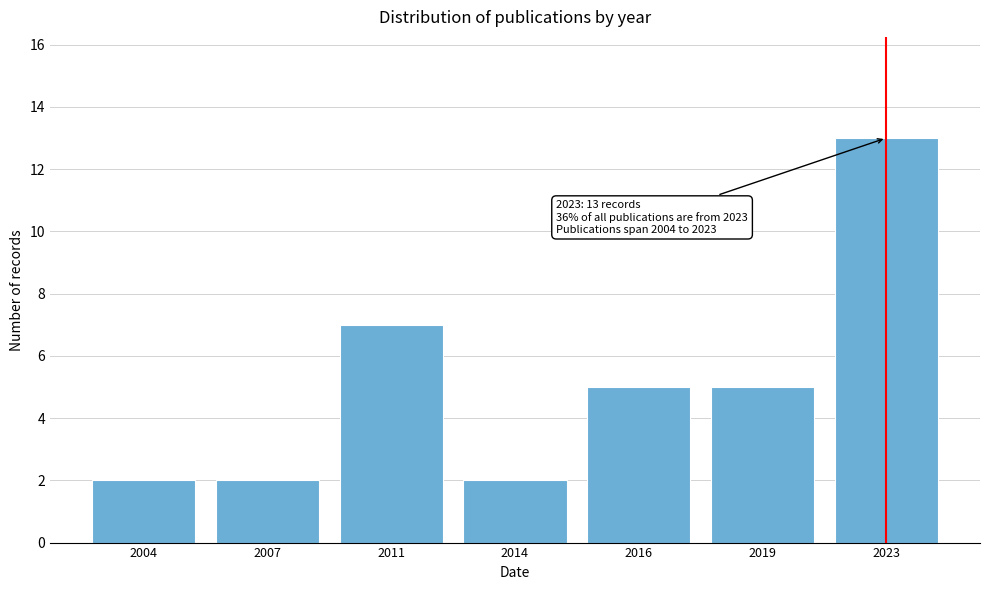

Reading right to left, extract all data points from this chart.

2023=13	2019=5	2016=5	2014=2	2011=7	2007=2	2004=2